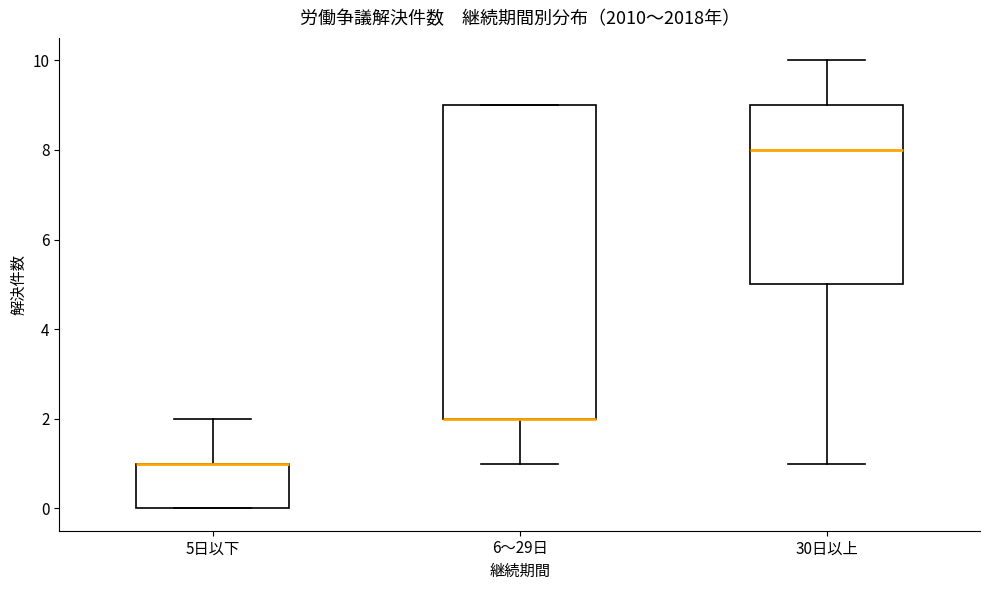

Comparing the boxes themselves (not the whiskers), which one is the tallest?

6～29日